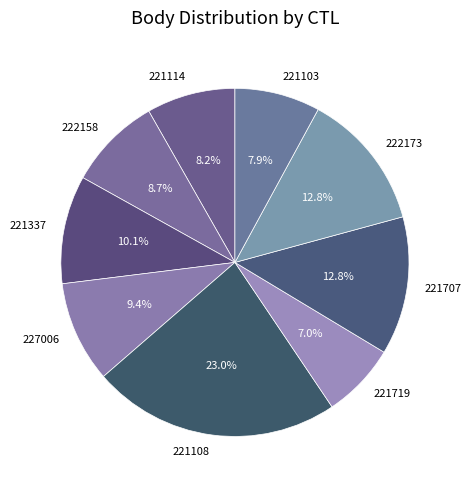

Is there a majority slice in this chart?

No